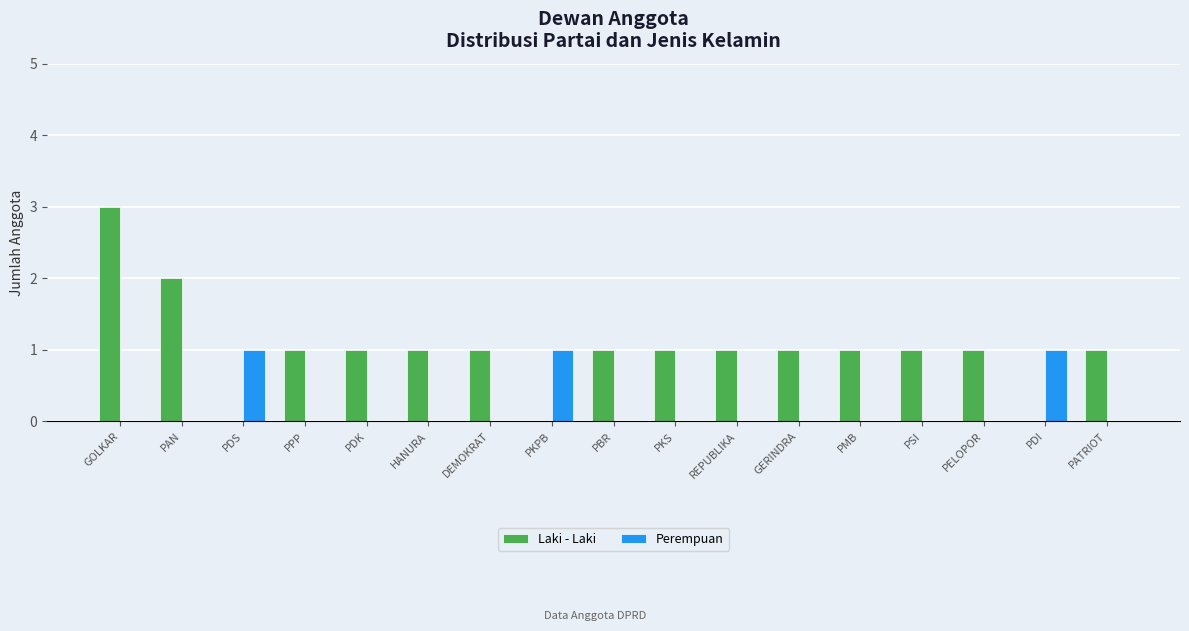

At which category is the sum across all series the highest?

GOLKAR